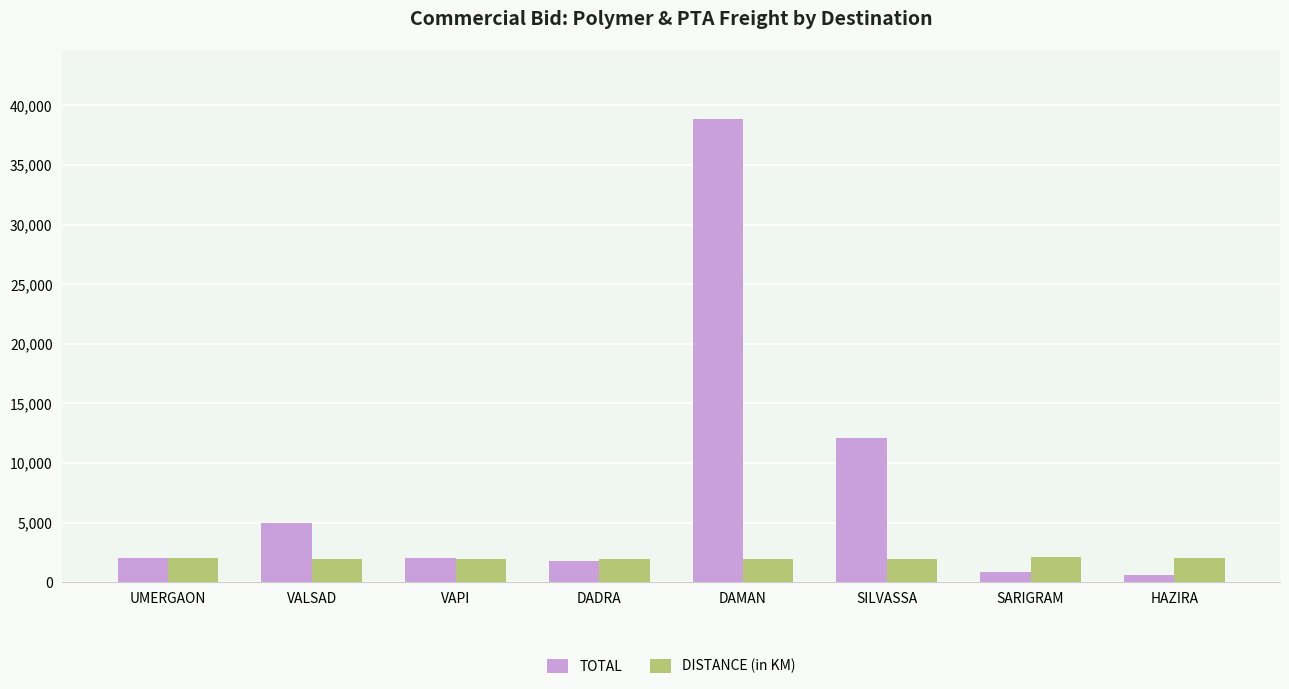

How many bars are there in total?

16